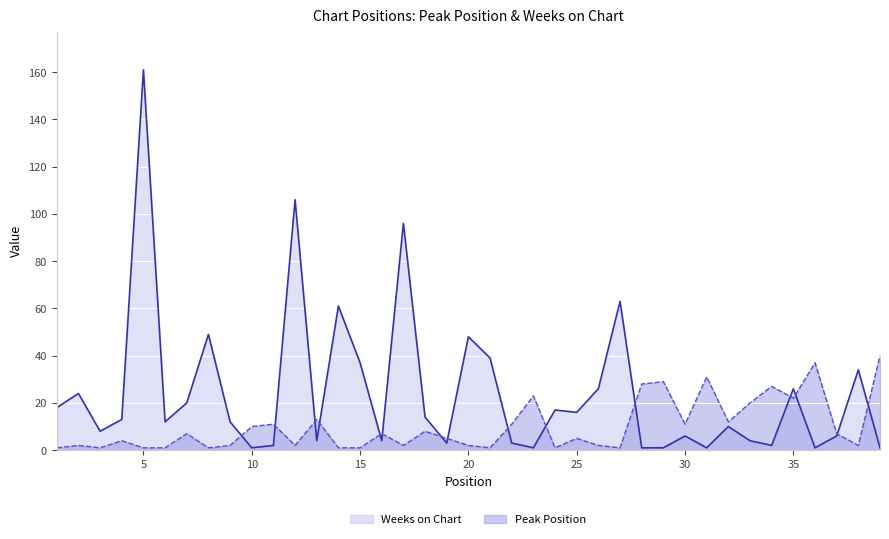

Reading left to right, what are all the values shown in this chart?

Peak Position: 1	2	1	4	1	1	7	1	2	10	11	2	13	1	1	7	2	8	5	2	1	11	23	1	5	2	1	28	29	11	31	12	20	27	22	37	7	2	40
Weeks on Chart: 18	24	8	13	161	12	20	49	12	1	2	106	4	61	37	4	96	14	3	48	39	3	1	17	16	26	63	1	1	6	1	10	4	2	26	1	6	34	1